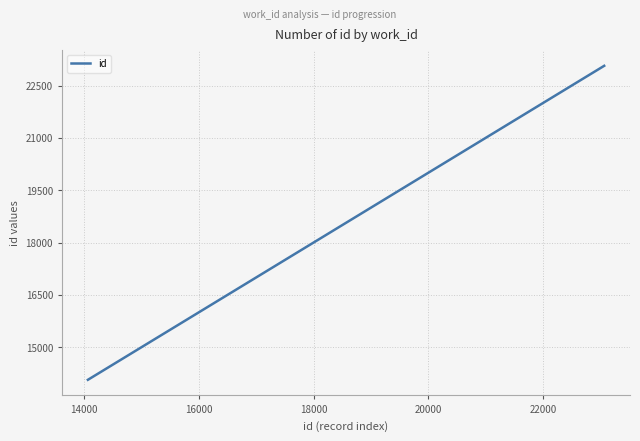

Count the number of data series in this chart.

1